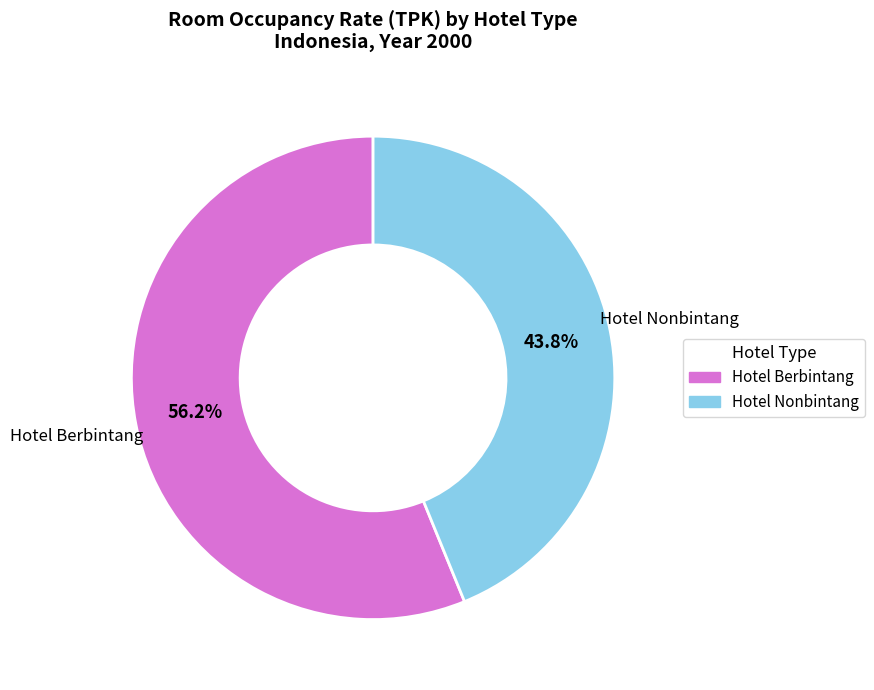

Is the sum of Hotel Nonbintang and Hotel Berbintang greater than half?

Yes